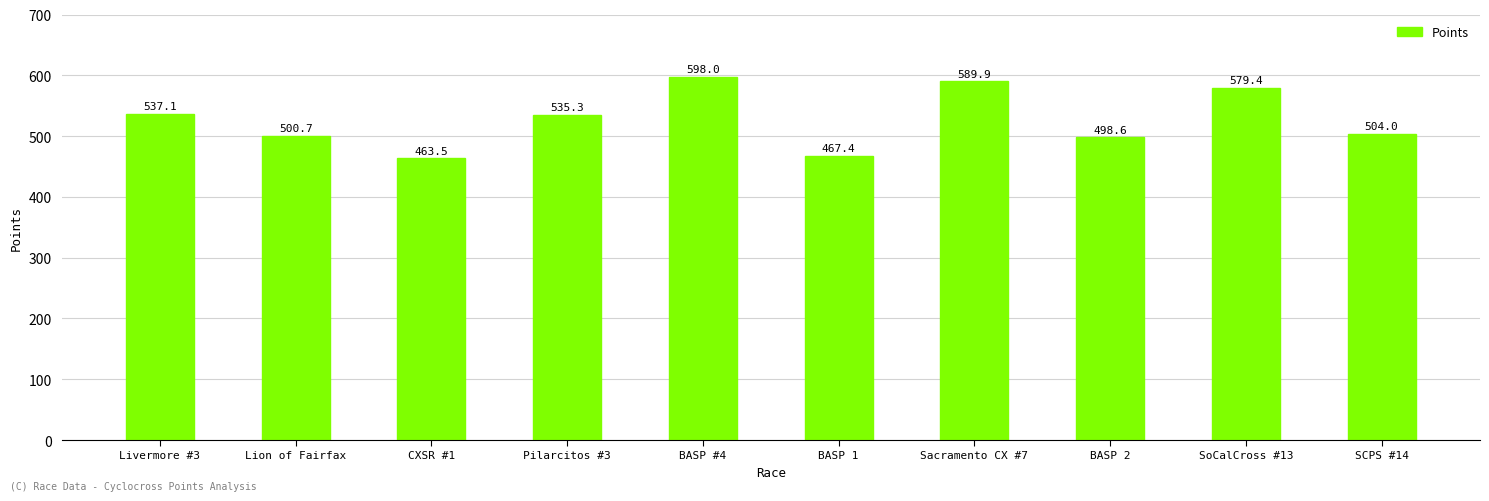

Rank the categories by value from highest to lowest.

BASP #4, Sacramento CX #7, SoCalCross #13, Livermore #3, Pilarcitos #3, SCPS #14, Lion of Fairfax, BASP 2, BASP 1, CXSR #1